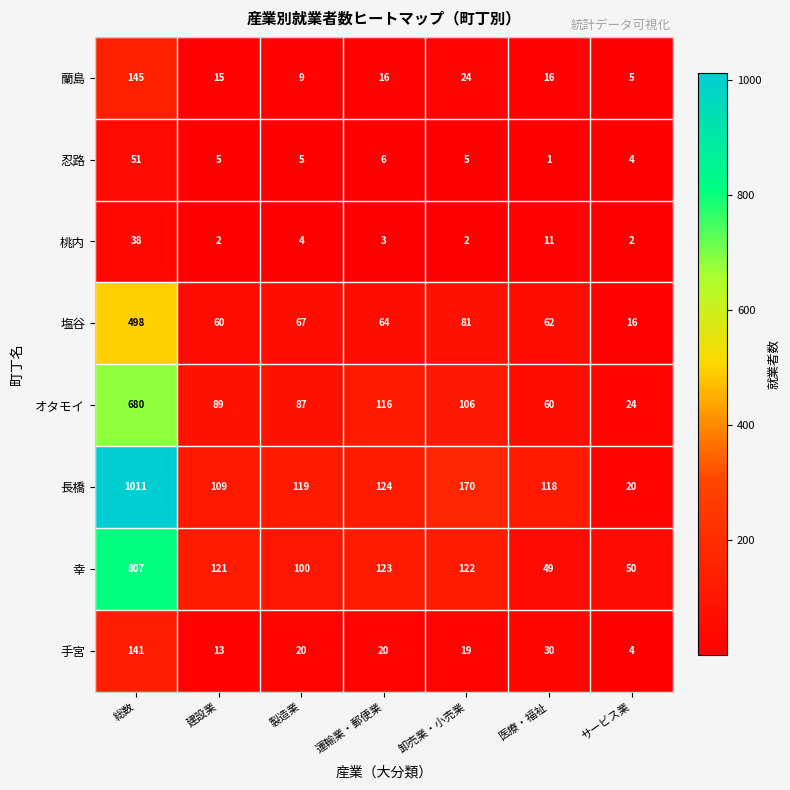

At how many categories does at least one series exceed 936?

1